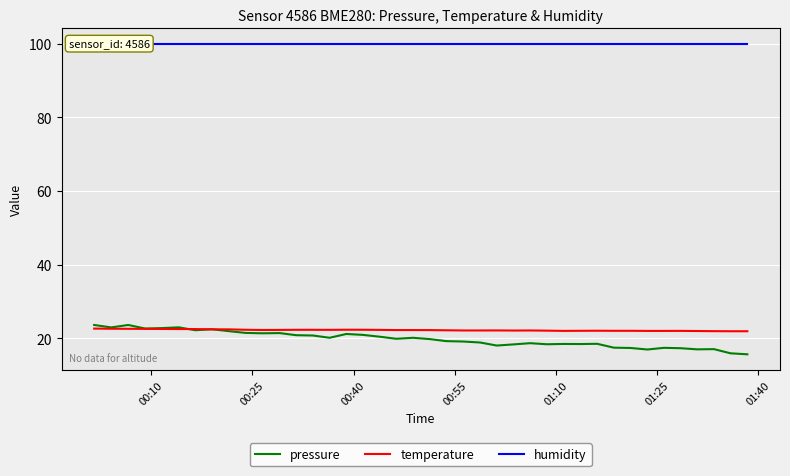

What is the highest value of the temperature series?

22.6